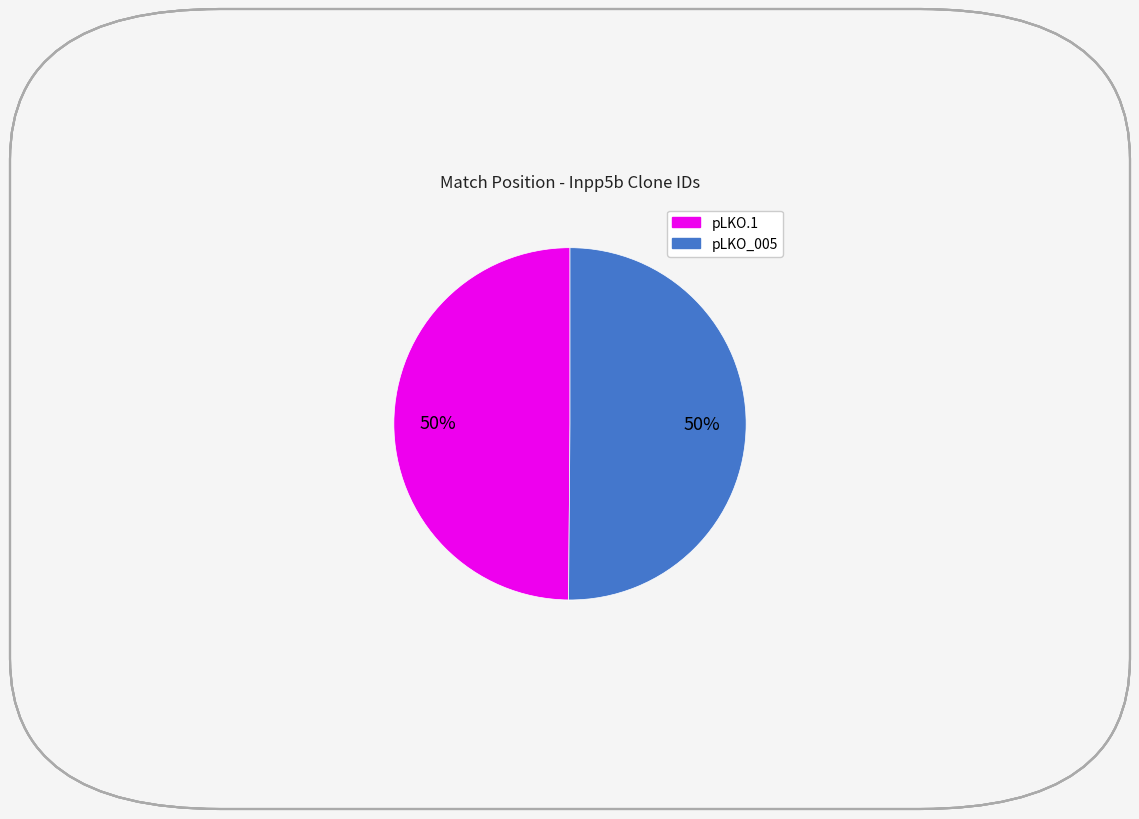

To the nearest percent, what is the average slice percentage?

50%